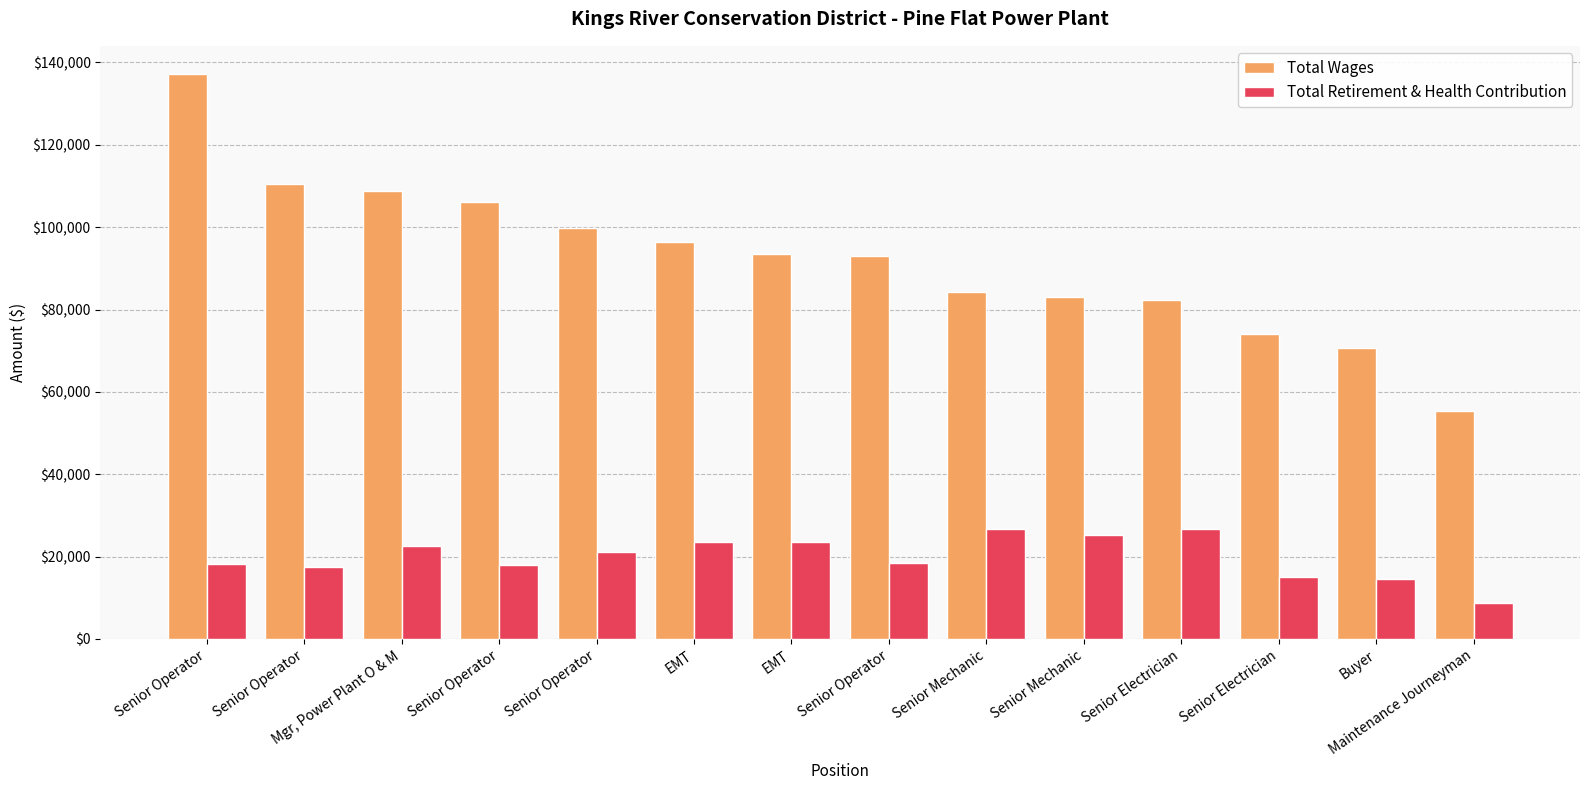

What is the lowest value of the Total Retirement & Health Contribution series?

8618